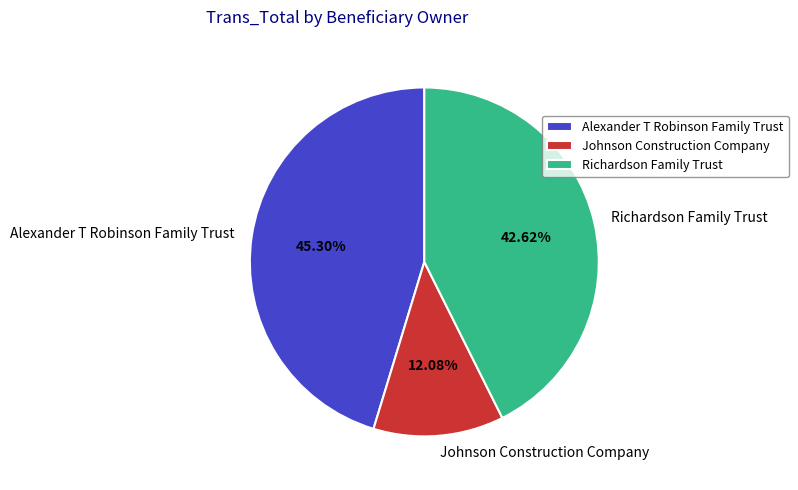

What is the ratio of the value at Richardson Family Trust to the value at Johnson Construction Company?

3.5